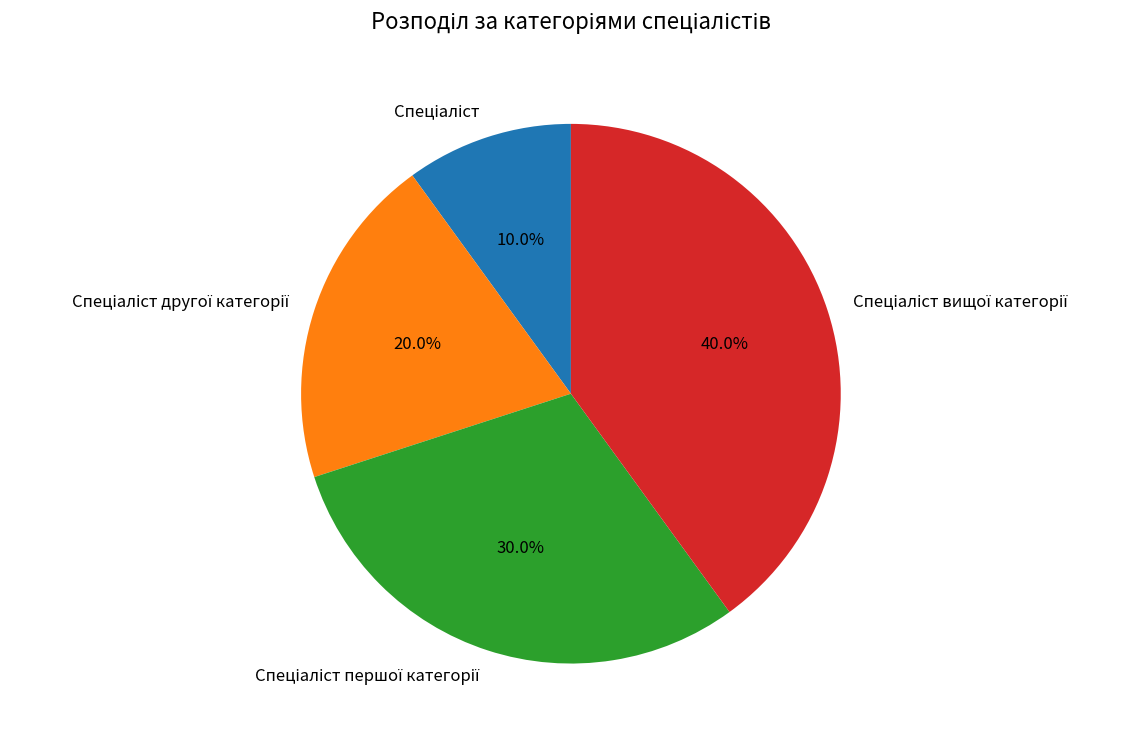

Is there a majority slice in this chart?

No